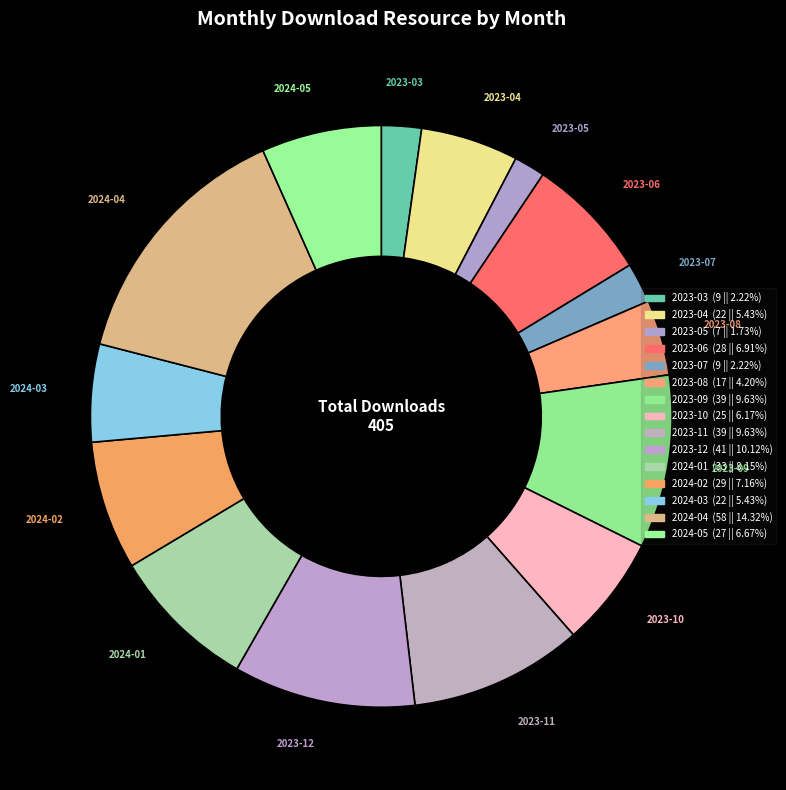

To the nearest percent, what portion does 2024-02 represent?

7%